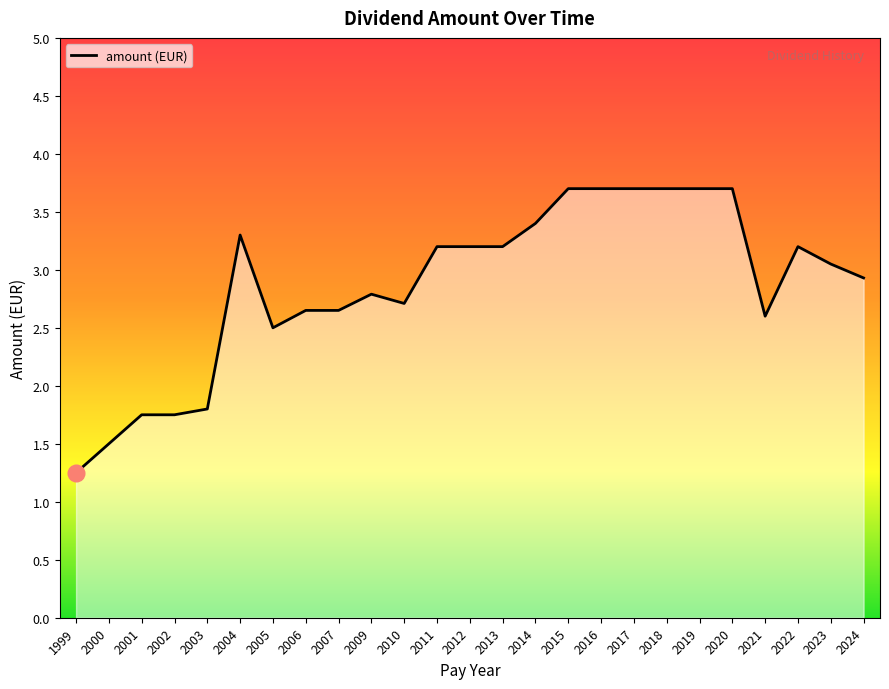

What is the ratio of the value at 2017 to the value at 2015?

1.0